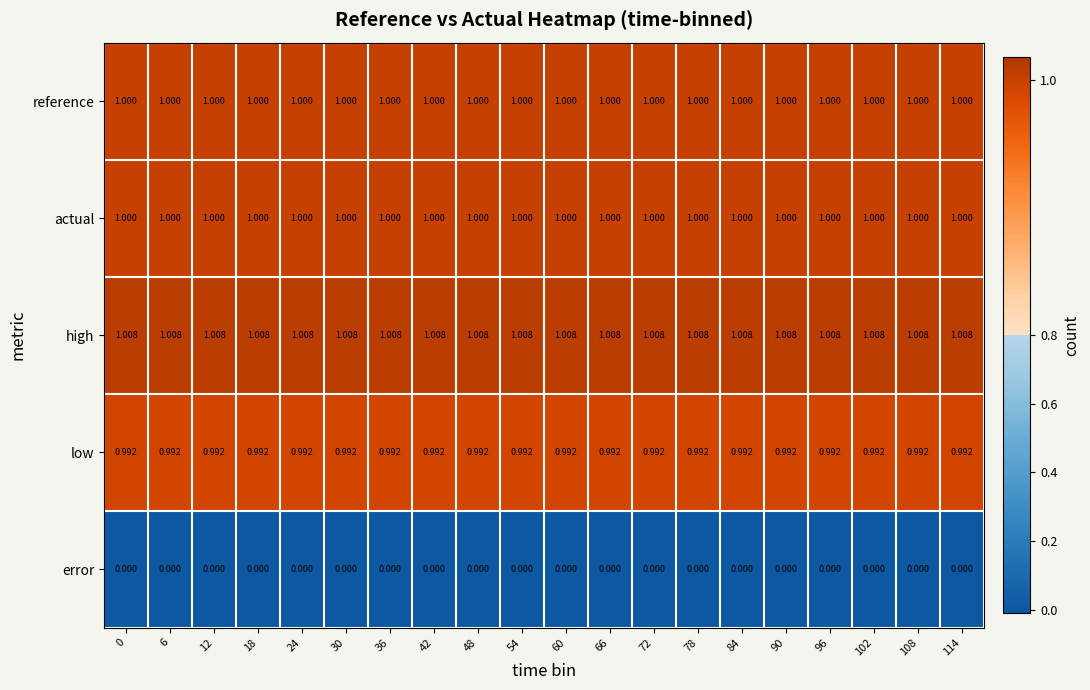

How many series are shown in this chart?

5